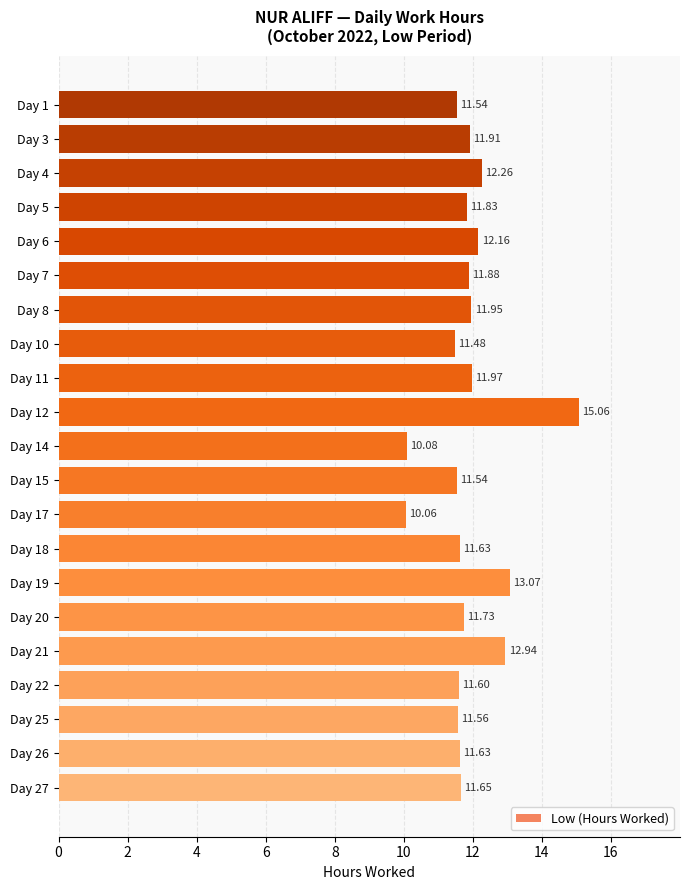

What is the average value?

11.9